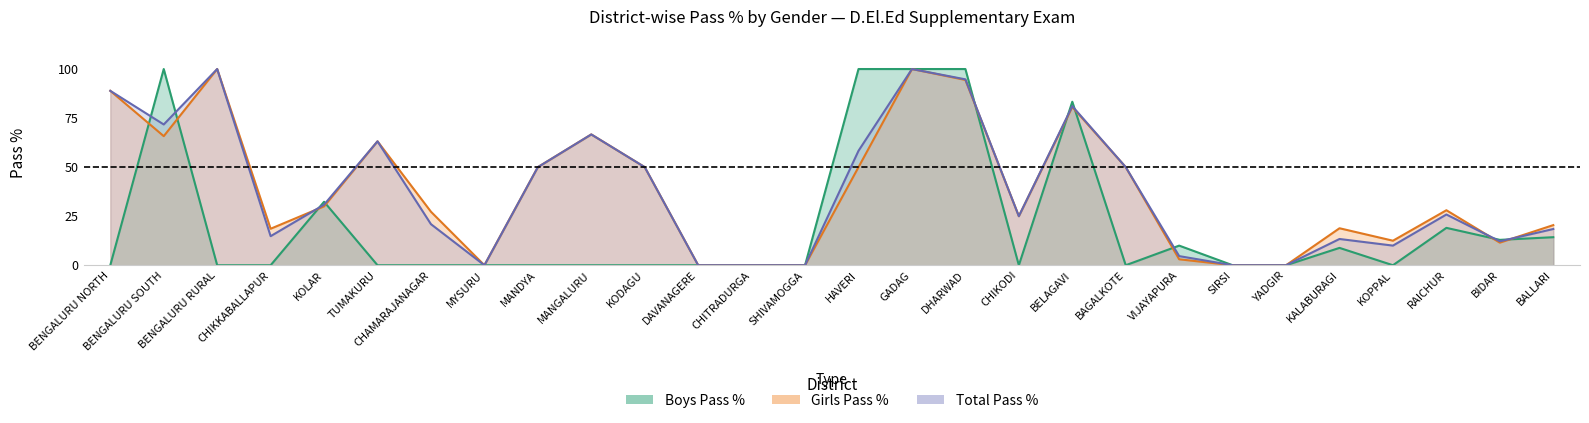

At which category is the sum across all series the highest?

GADAG